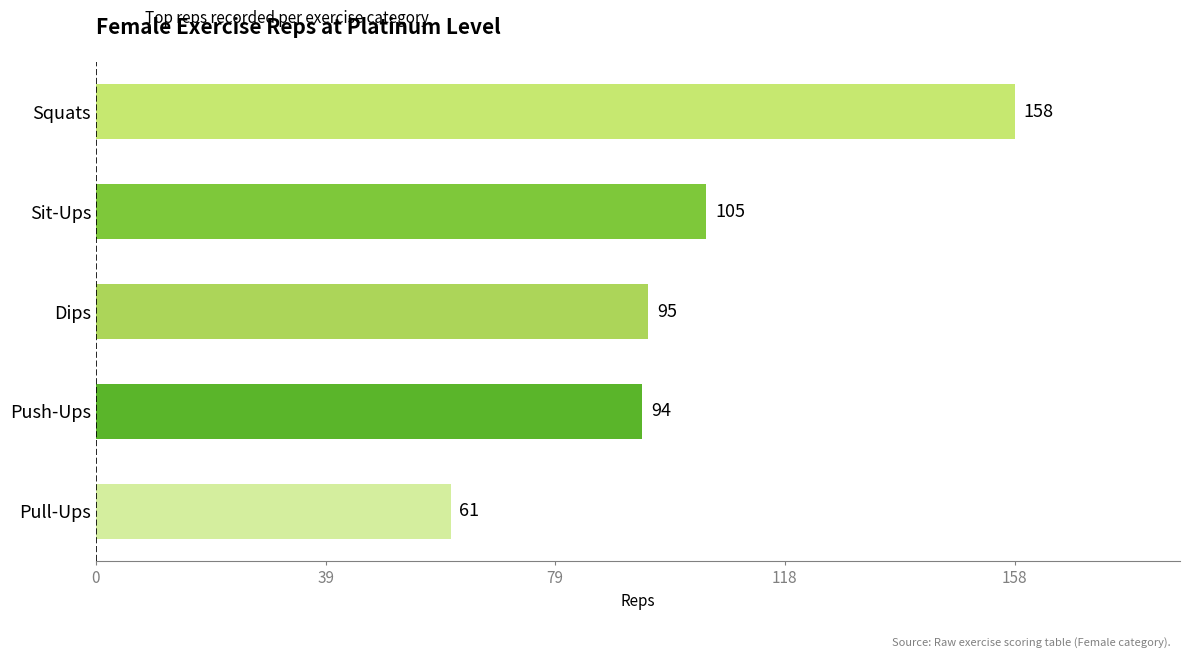

Are the bars grouped side by side (vs. stacked)?

No